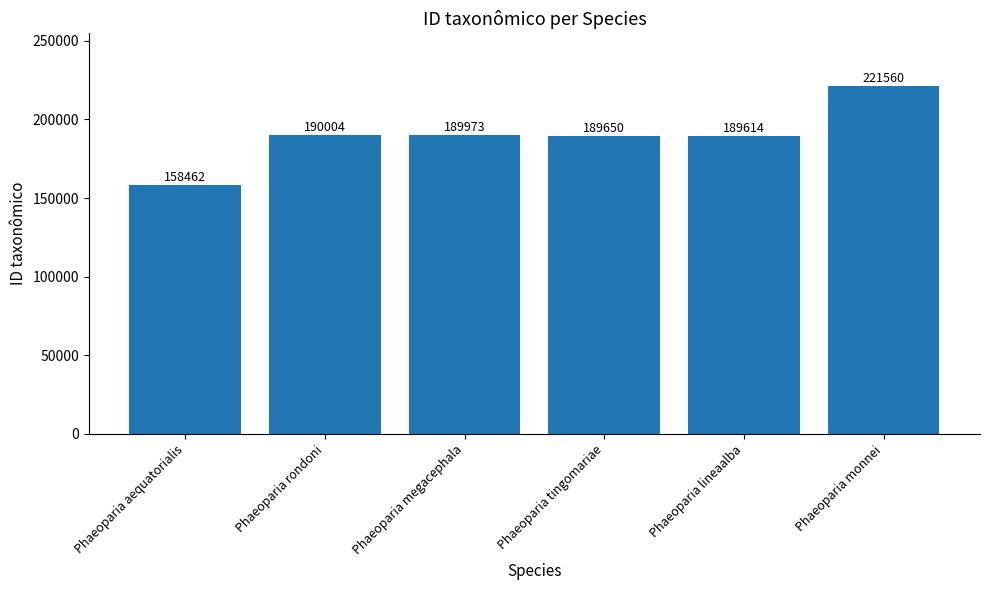

What is the label of the 6th bar from the right?

Phaeoparia aequatorialis